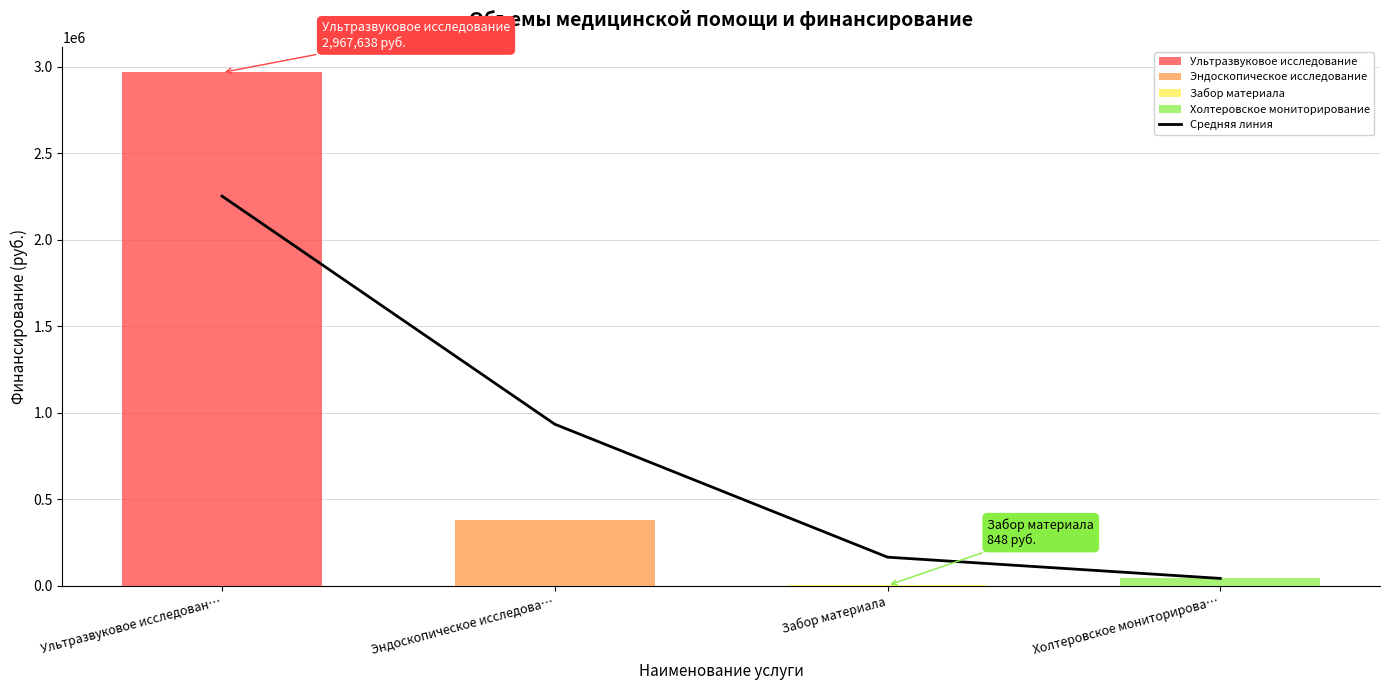

Reading right to left, what are all the values shown in this chart?

41424	164253	933232	2252478